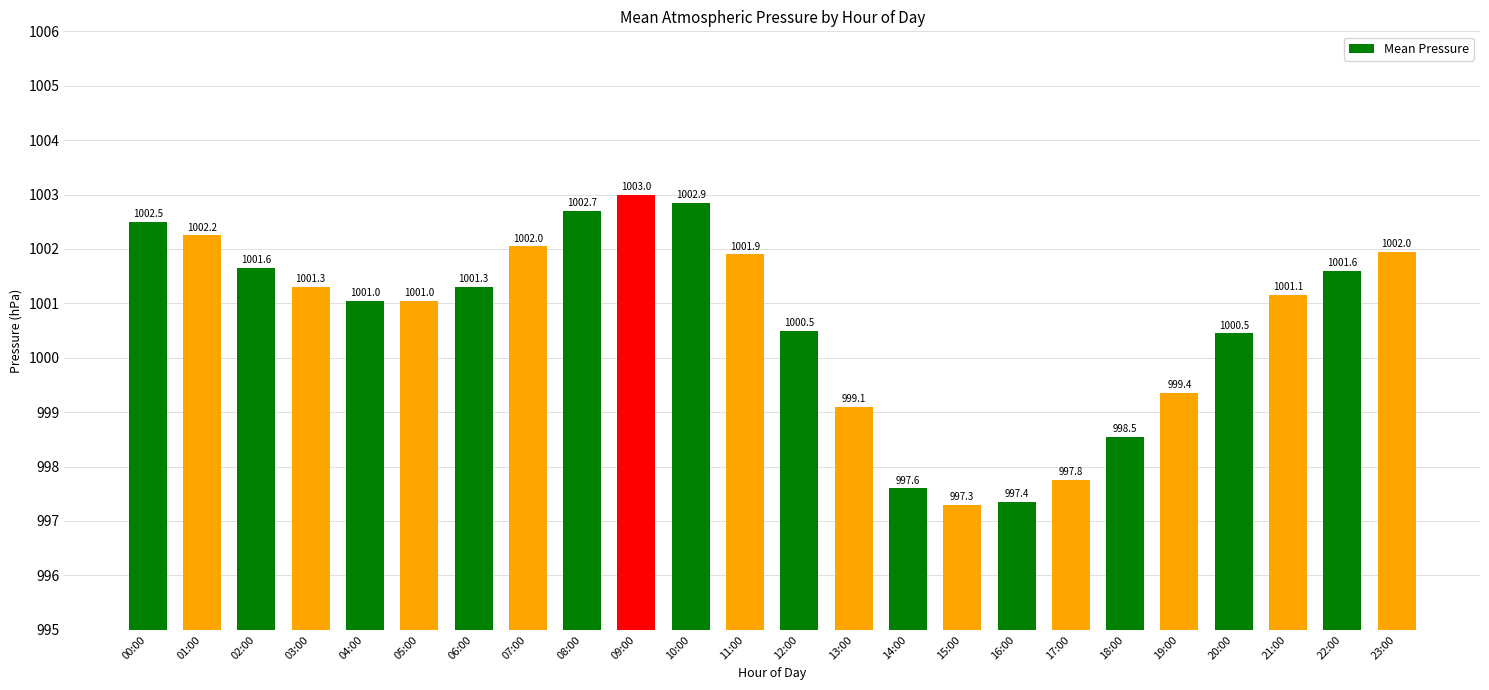

What is the label of the 22nd bar from the right?

02:00